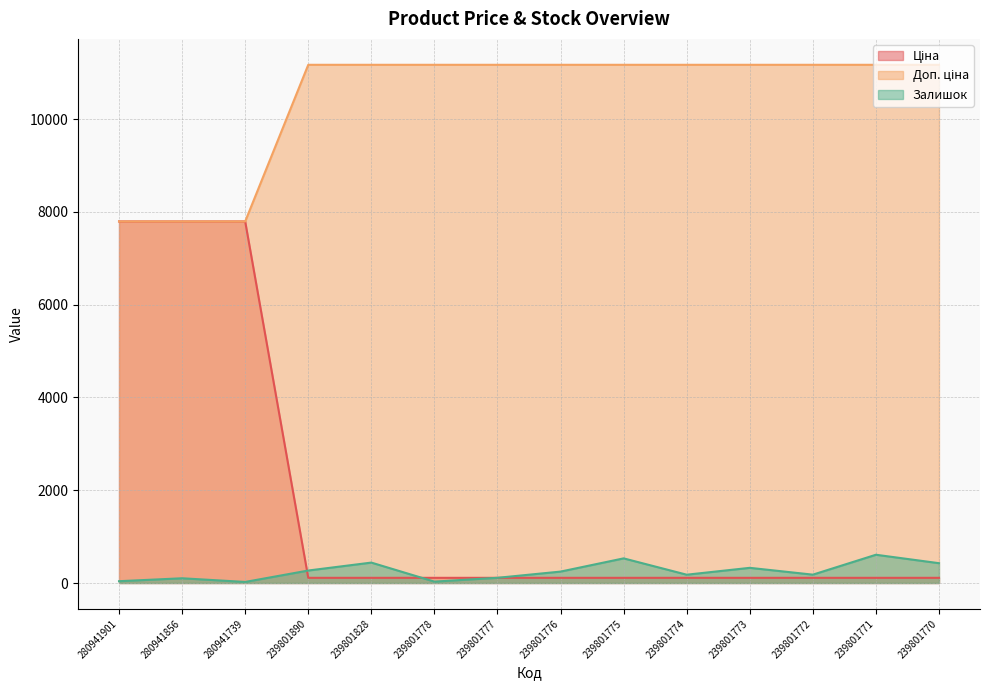

True or false: Ціна and Доп. ціна cross at least once.

False